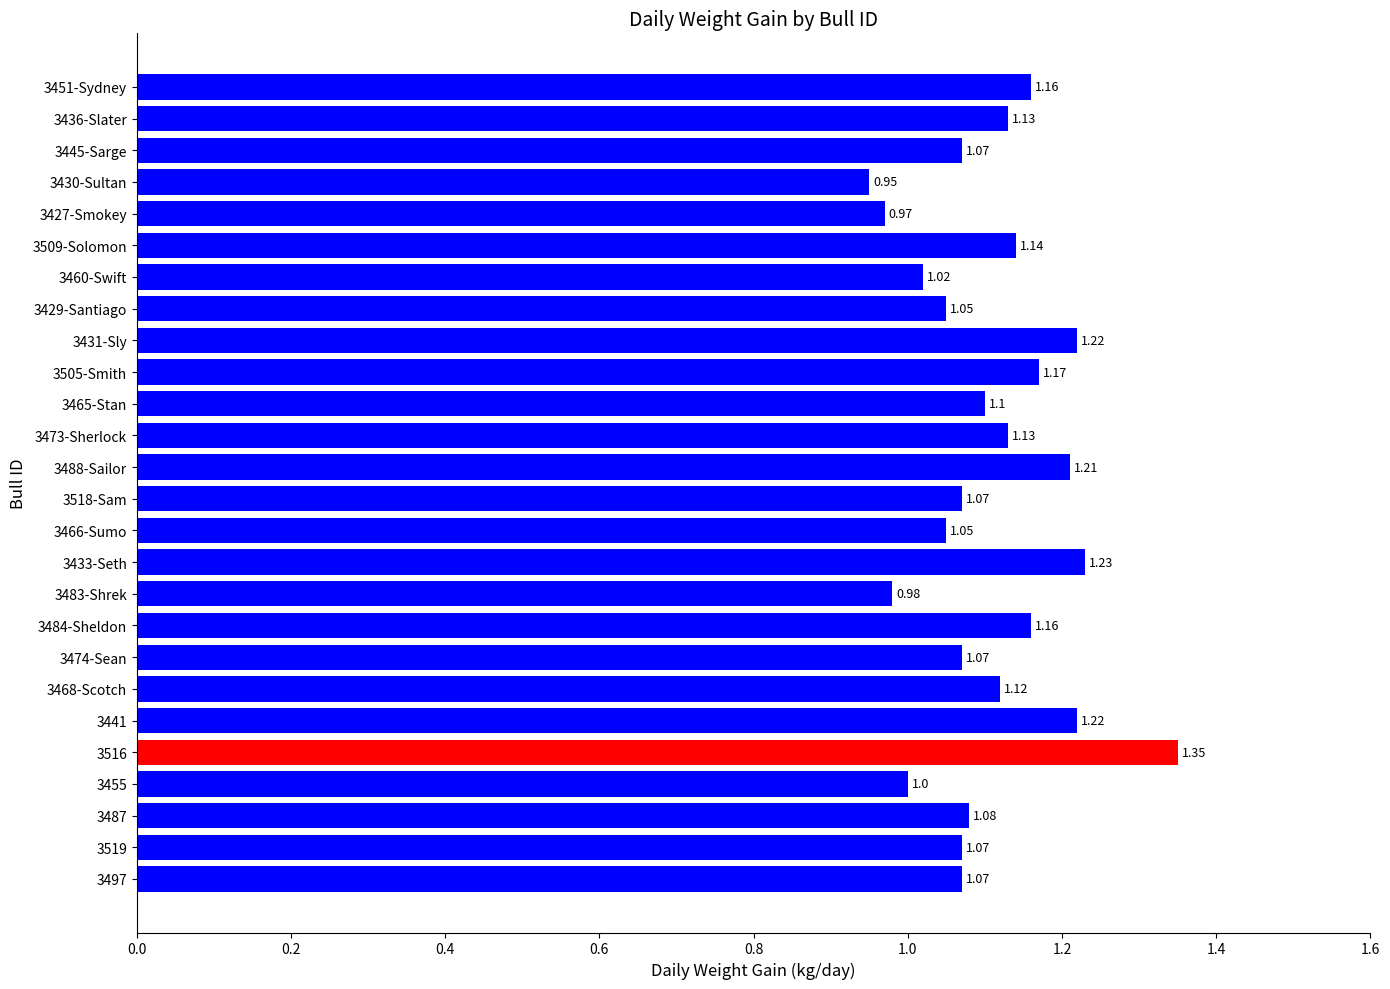

How many bars are there in total?

26